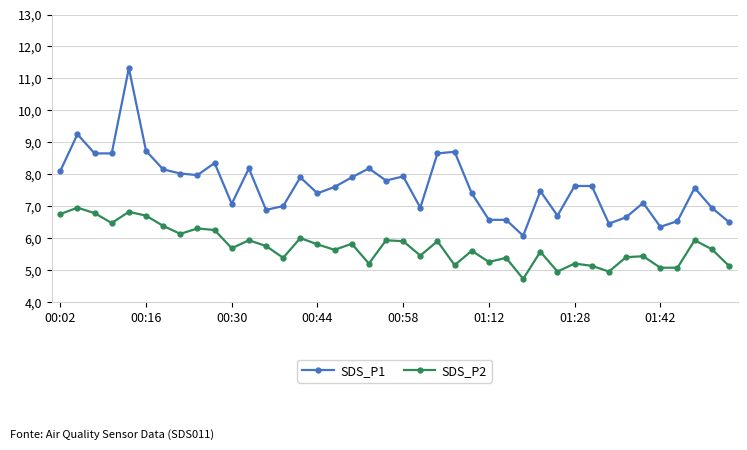

True or false: SDS_P1 and SDS_P2 intersect in this chart.

False